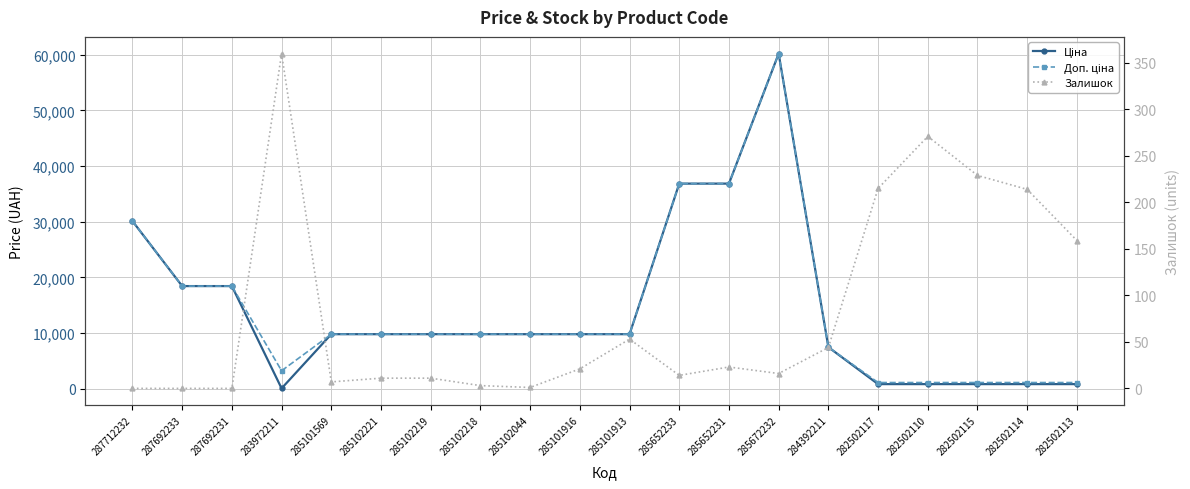

Where is the first local minimum for Залишок?

285101569